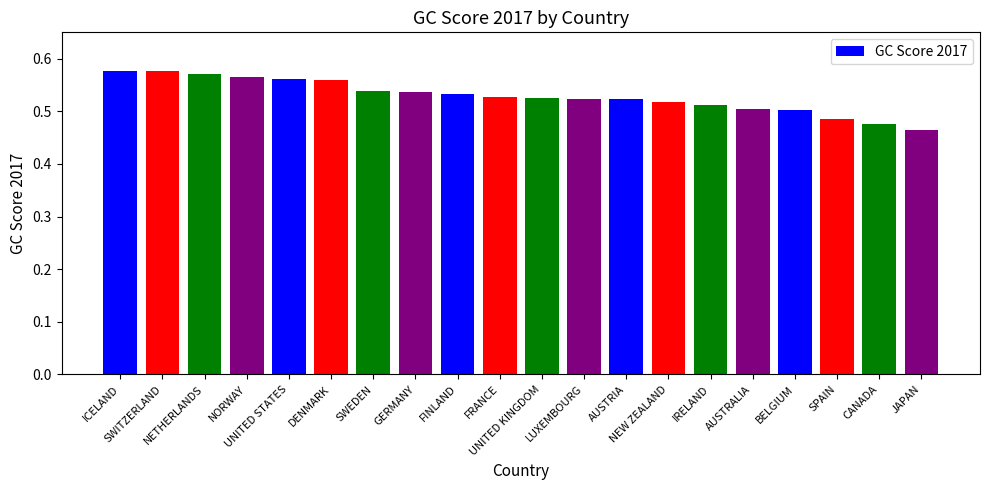

How many values are between 0 and 1?

20